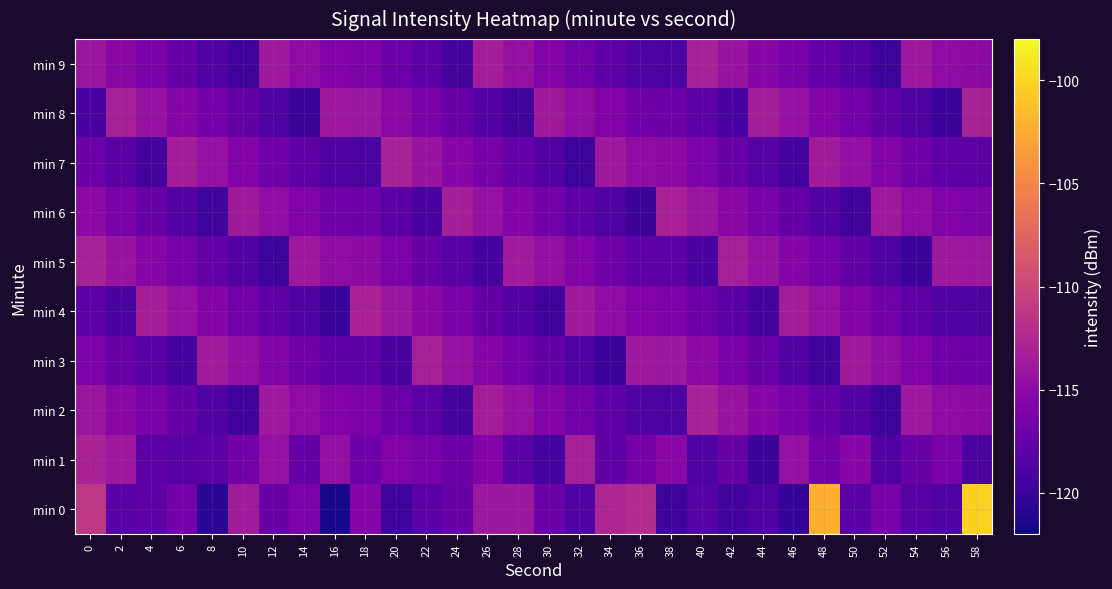

Which series has the largest range (max minus min)?

min 0